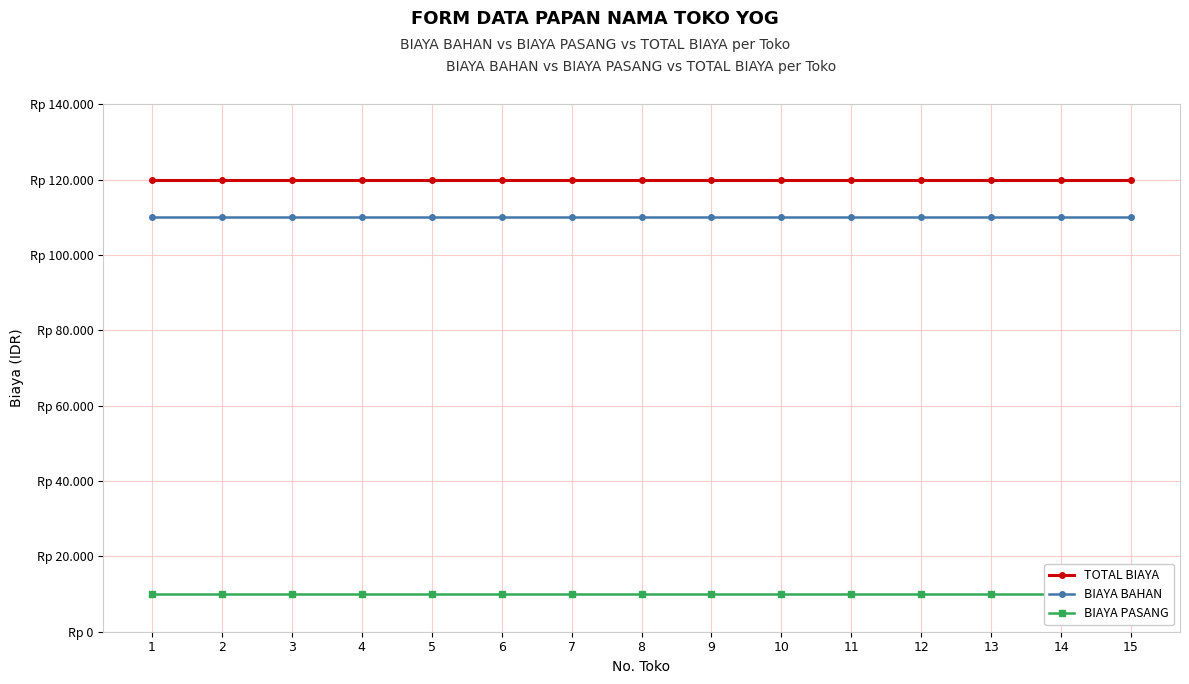

Is it true that TOTAL BIAYA equals 120000 at 11?

True